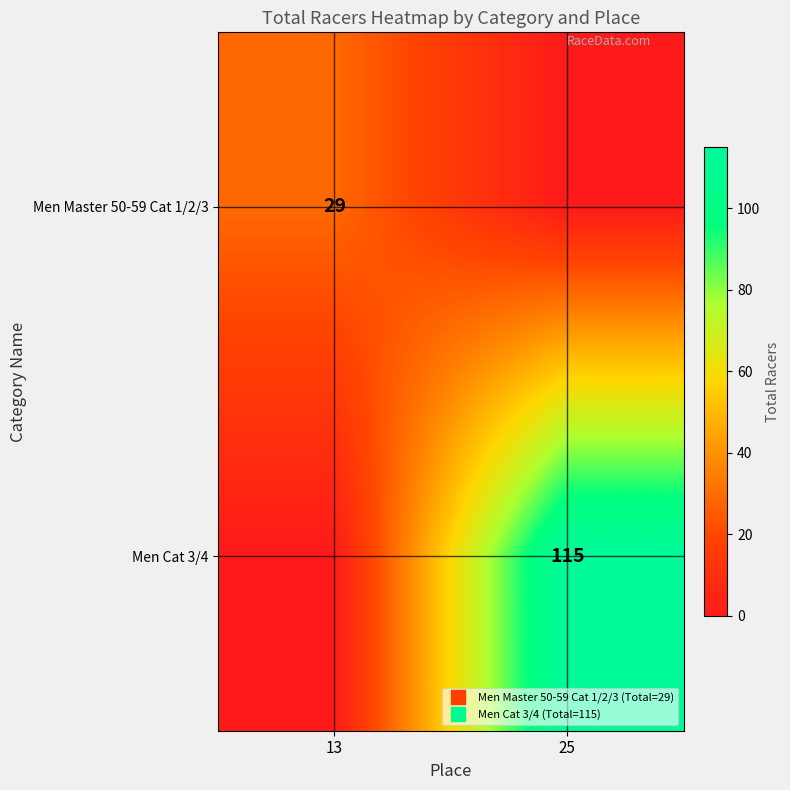

At which label is Men Cat 3/4 closest to 57?

13